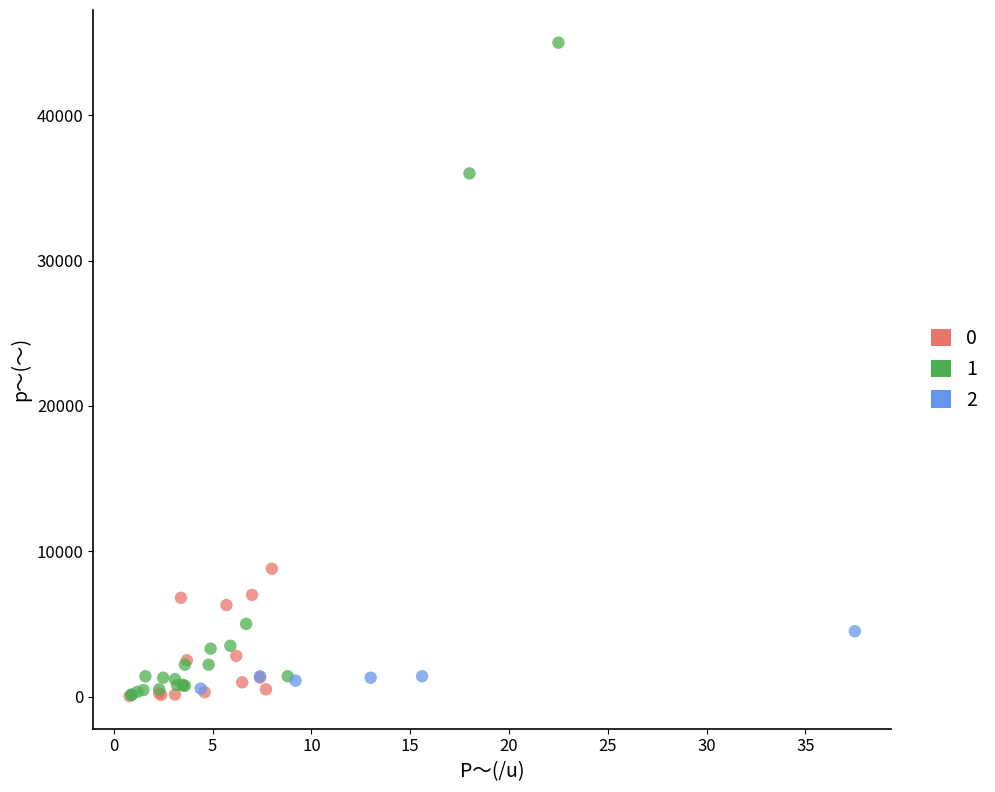

Which series reaches the maximum Y coordinate?

1